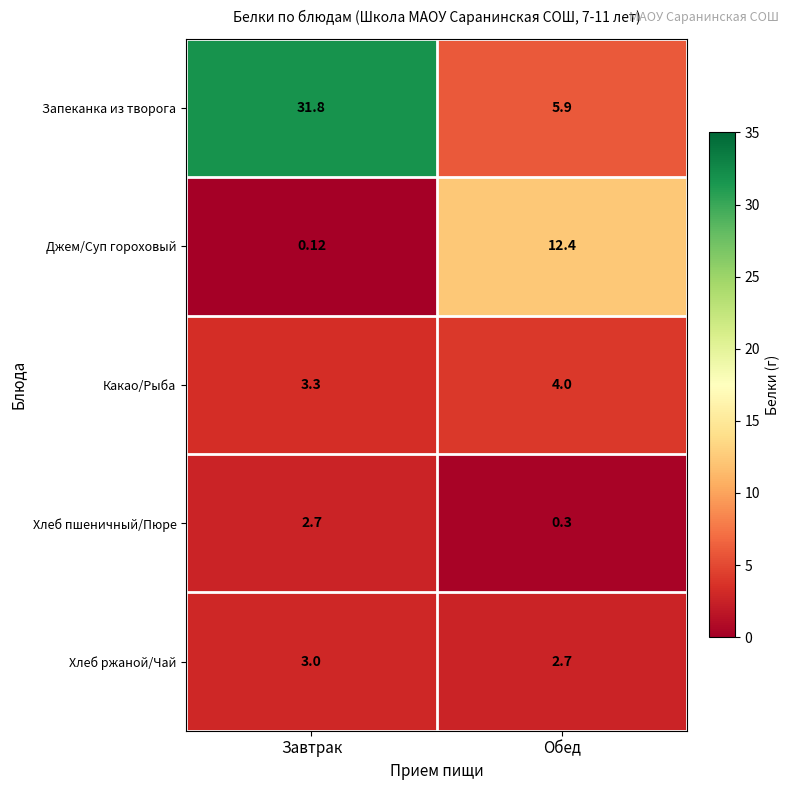

At which label does Хлеб пшеничный/Пюре reach its peak?

Завтрак